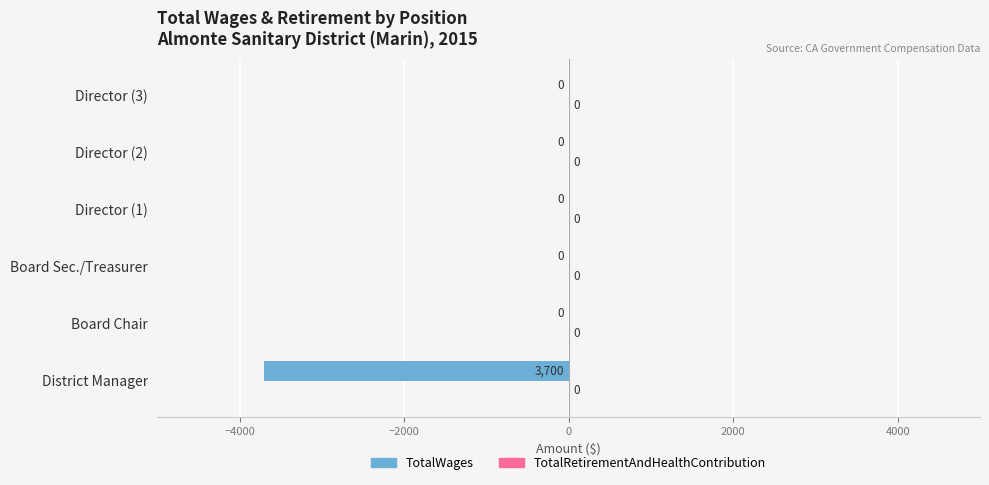

What is the sum of all values?

-3700